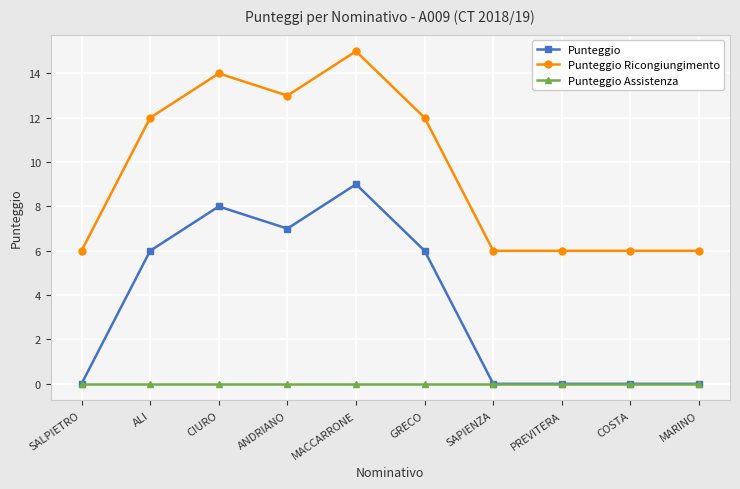

What is the spread (max minus min) of values at COSTA?

6